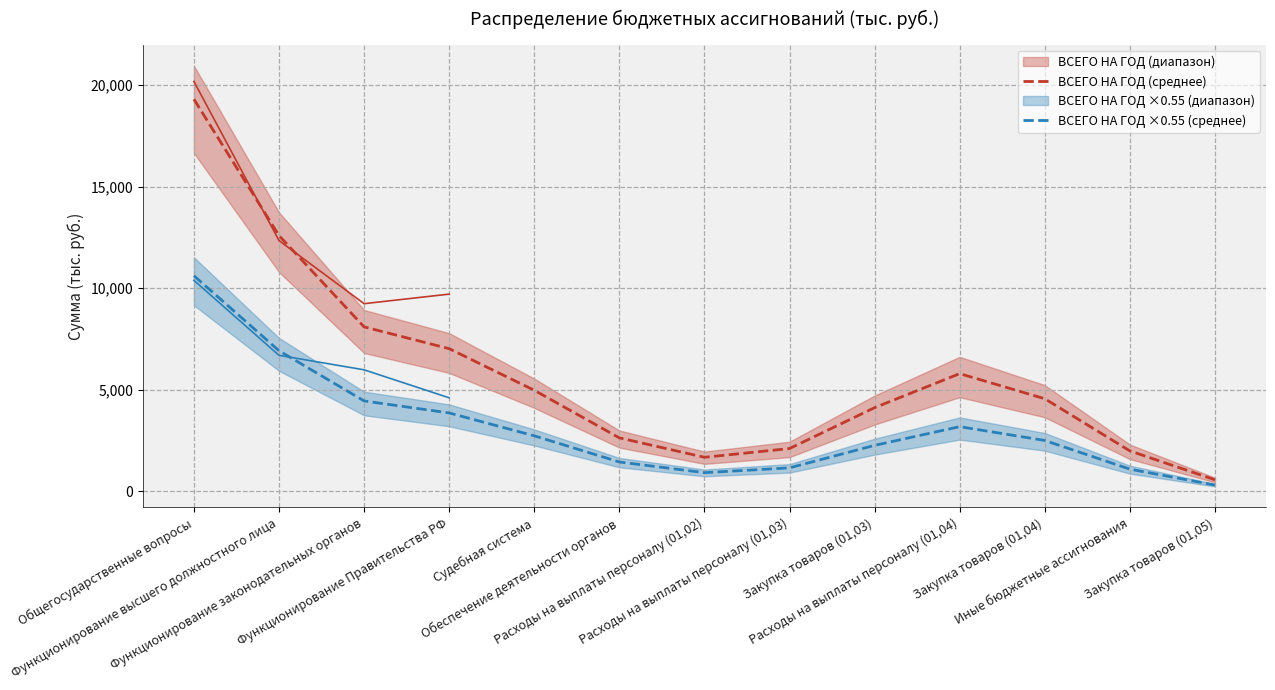

What is the highest value of the ВСЕГО НА ГОД (среднее) series?

19302.6